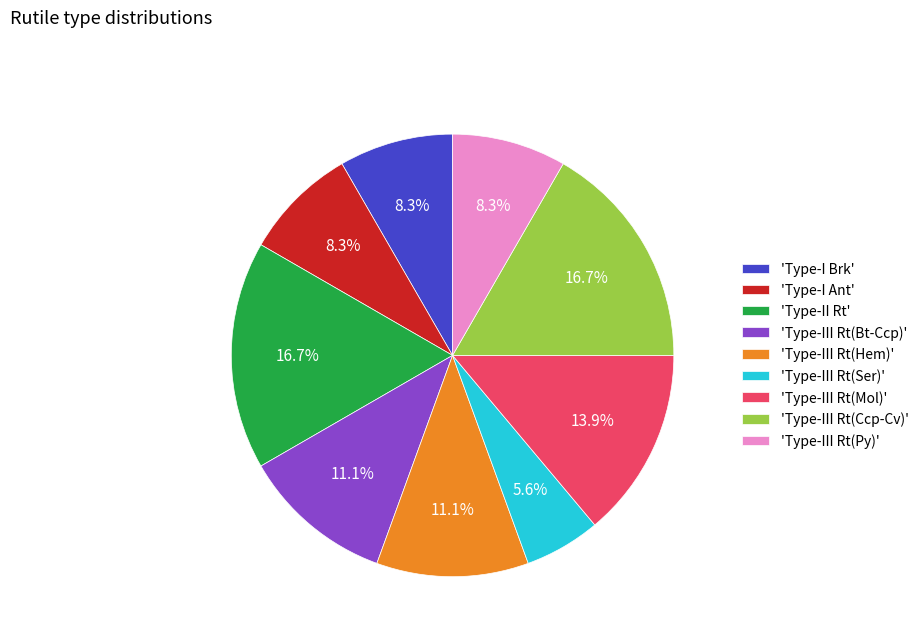

What percentage is NOT represented by 'Type-II Rt'?

83.3%